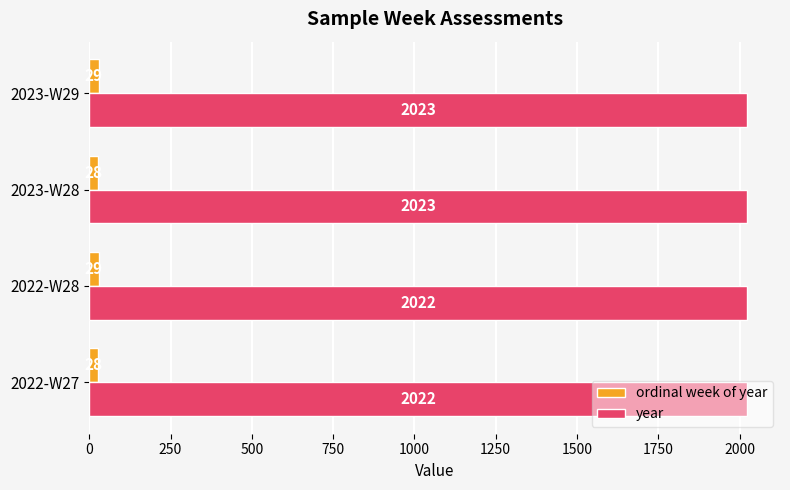

What is the sum of all ordinal week of year values?

114